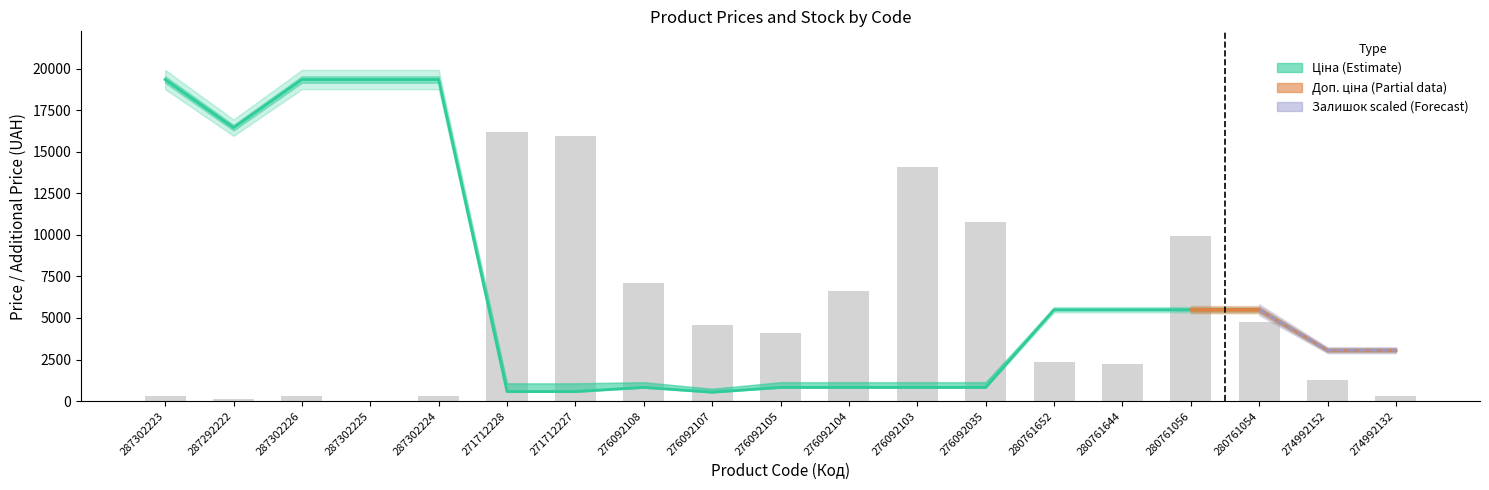

Is the value of Ціна at 271712227 greater than the value of Залишок at 276092104?

No